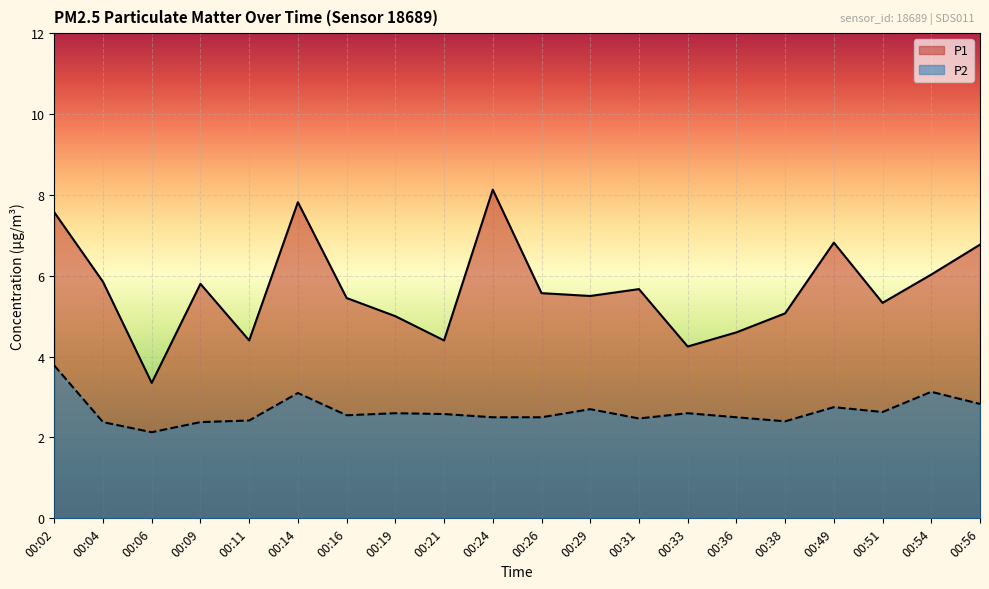

Is it true that P2 equals 1.2 at 00:04?

False